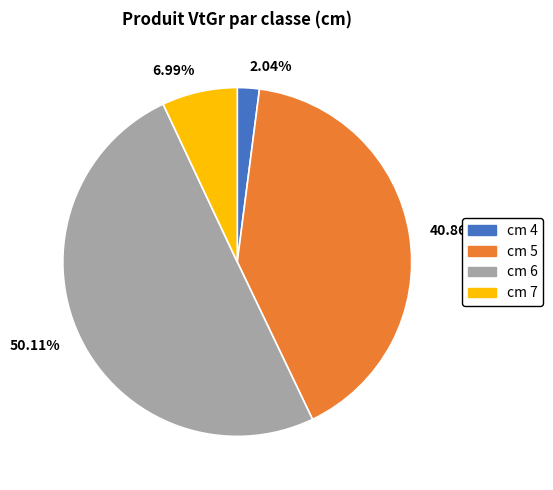

Rank the categories by value from highest to lowest.

cm 6, cm 5, cm 7, cm 4